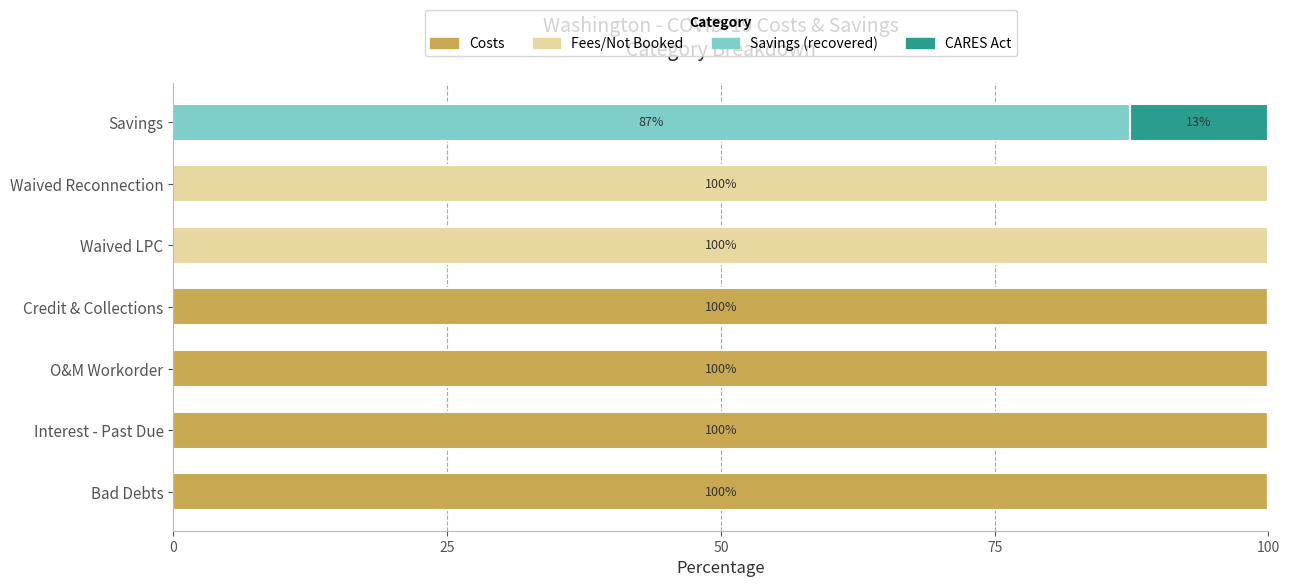

What are all the series names shown in the legend?

Costs, Fees/Not Booked, Savings (recovered), CARES Act